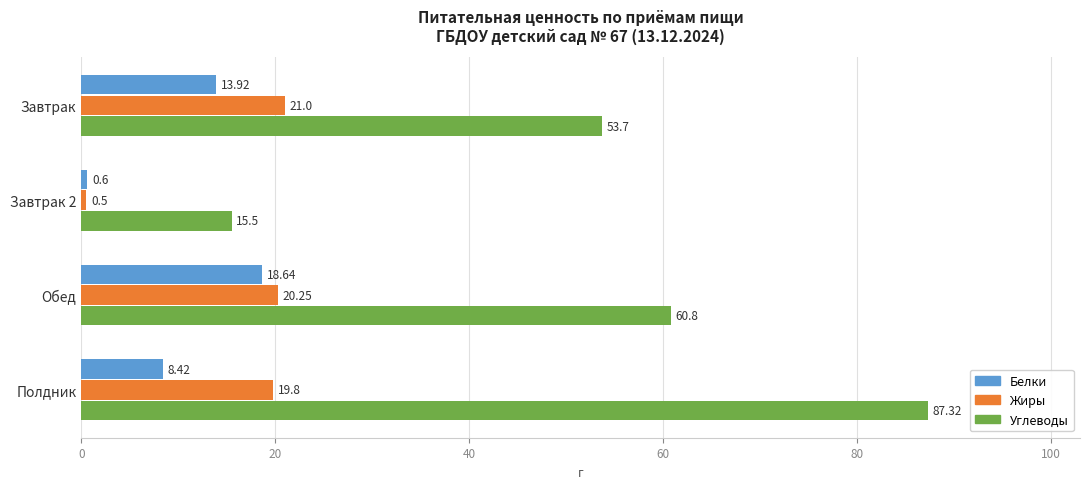

Which category has the lowest value in the Белки series?

Завтрак 2